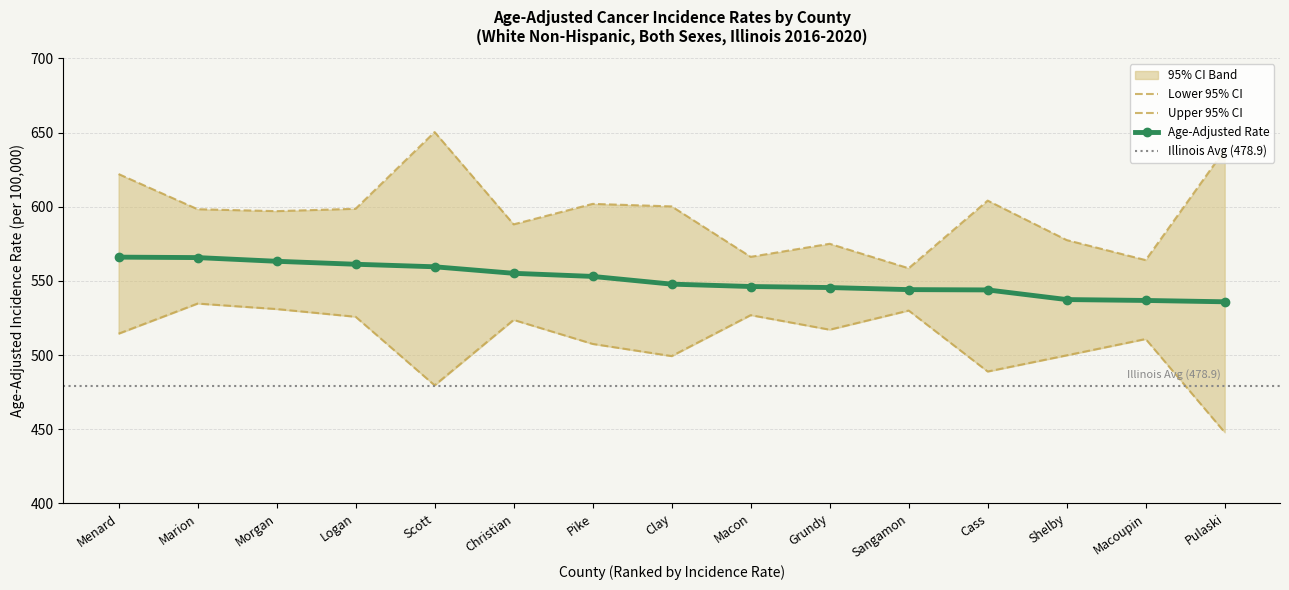

The value of Upper 95% CI at Logan is 598.6. True or false?

True